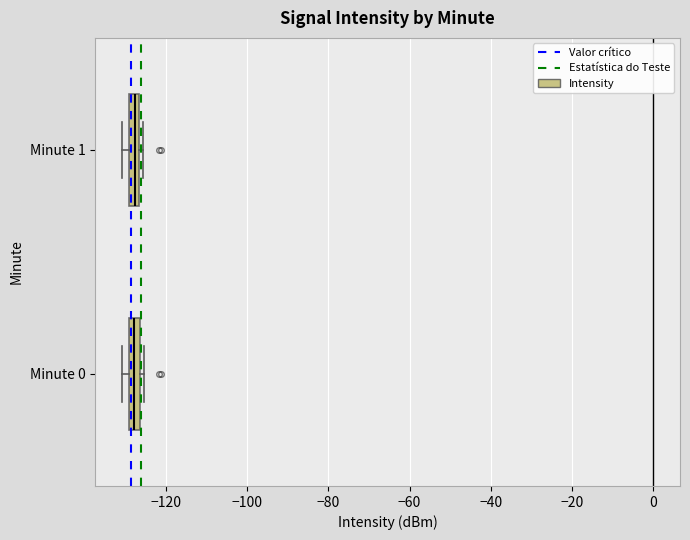

Where is the right edge of the box for Minute 1 on the x-axis? The values are not printed on the chart, so give them approximately, as read against the axis.

-126